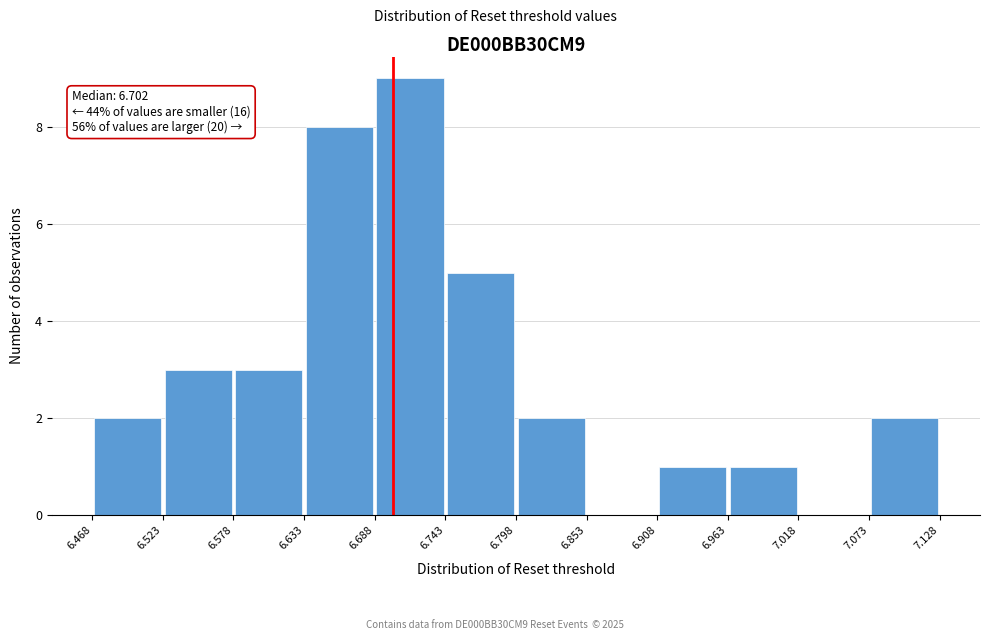

Which range on the x-axis has the tallest bar?

6.688 to 6.743